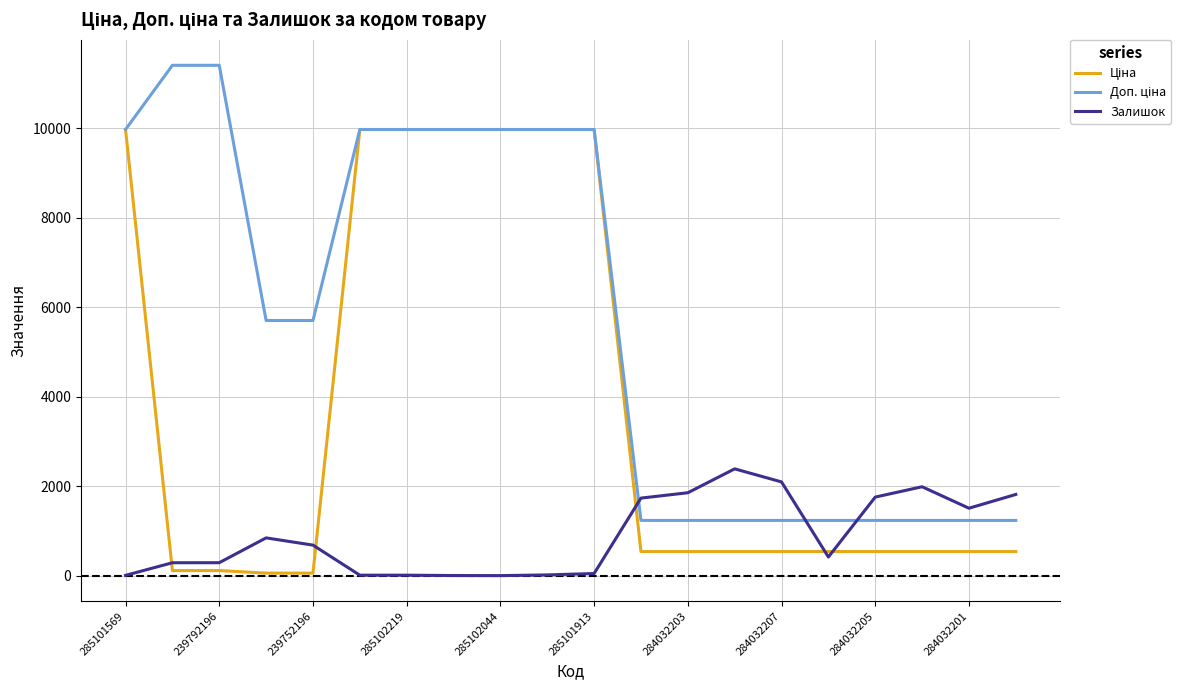

What is the greatest value displayed?

11410.0